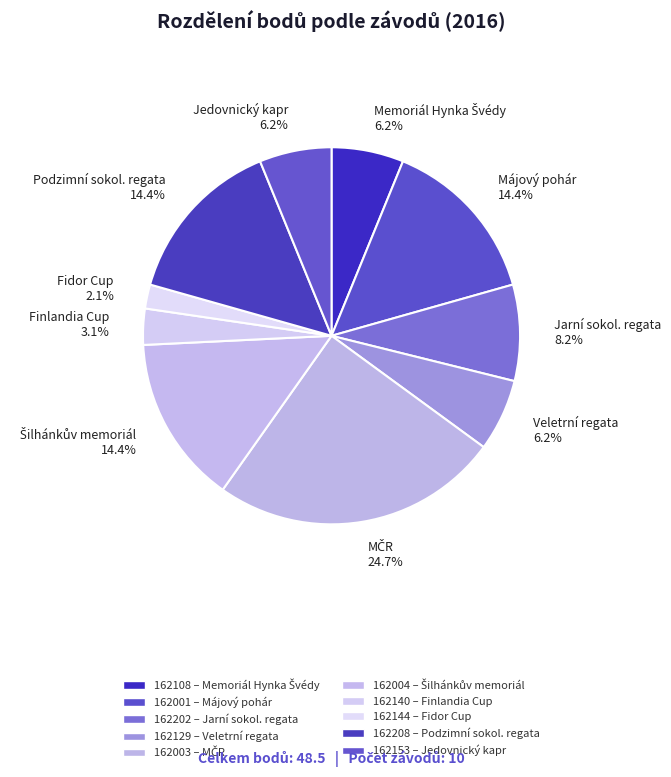

What is the ratio of the value at Finlandia Cup 3.1% to the value at Veletrní regata 6.2%?

0.5